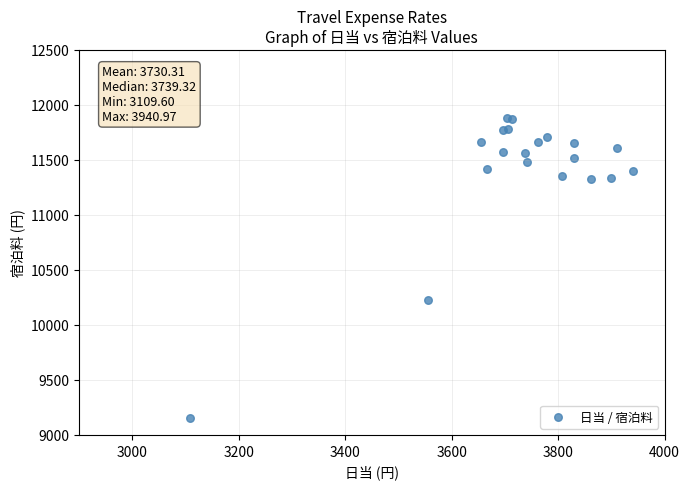

What Y value in the scatter plot is closest to 10517?

10223.7